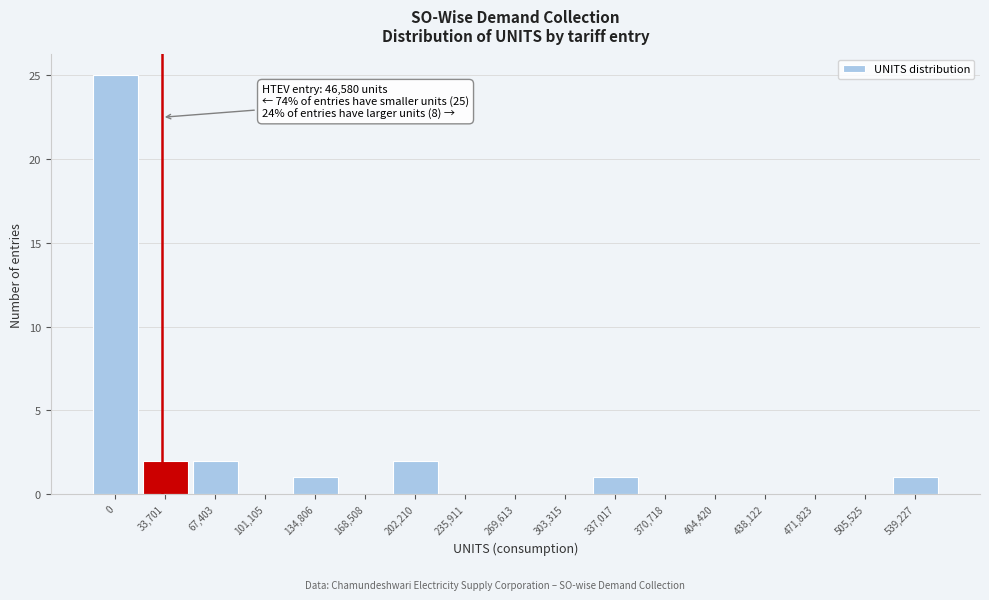

Reading right to left, list all the values displayed in this chart.

539,227=1	505,525=0	471,823=0	438,122=0	404,420=0	370,718=0	337,017=1	303,315=0	269,613=0	235,911=0	202,210=2	168,508=0	134,806=1	101,105=0	67,403=2	33,701=2	0=25